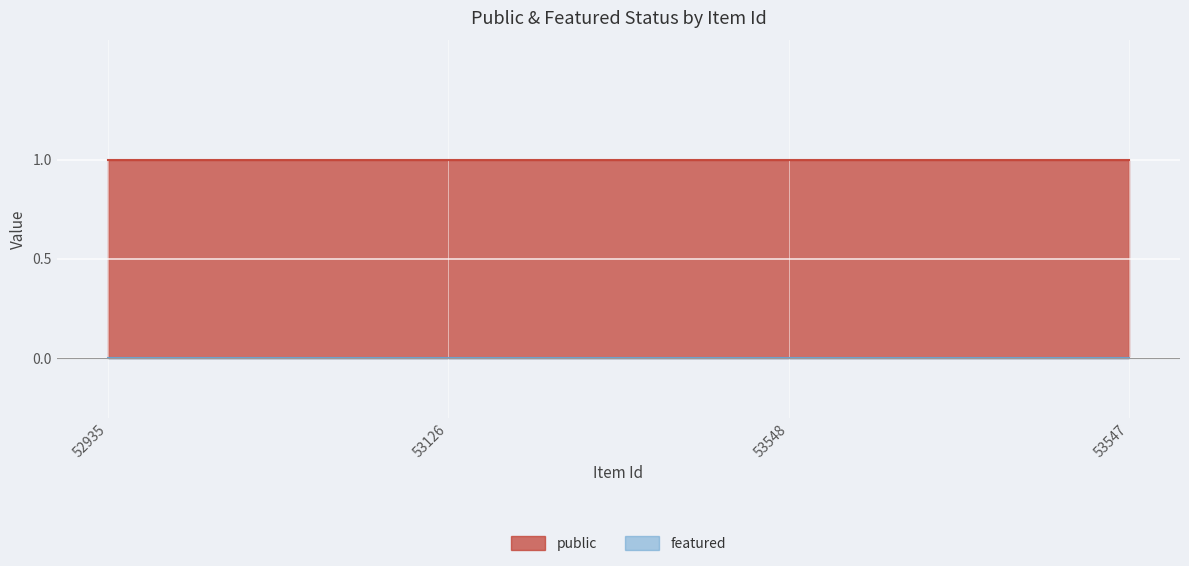

Reading right to left, what are all the values shown in this chart?

public: 1	1	1	1
featured: 0	0	0	0